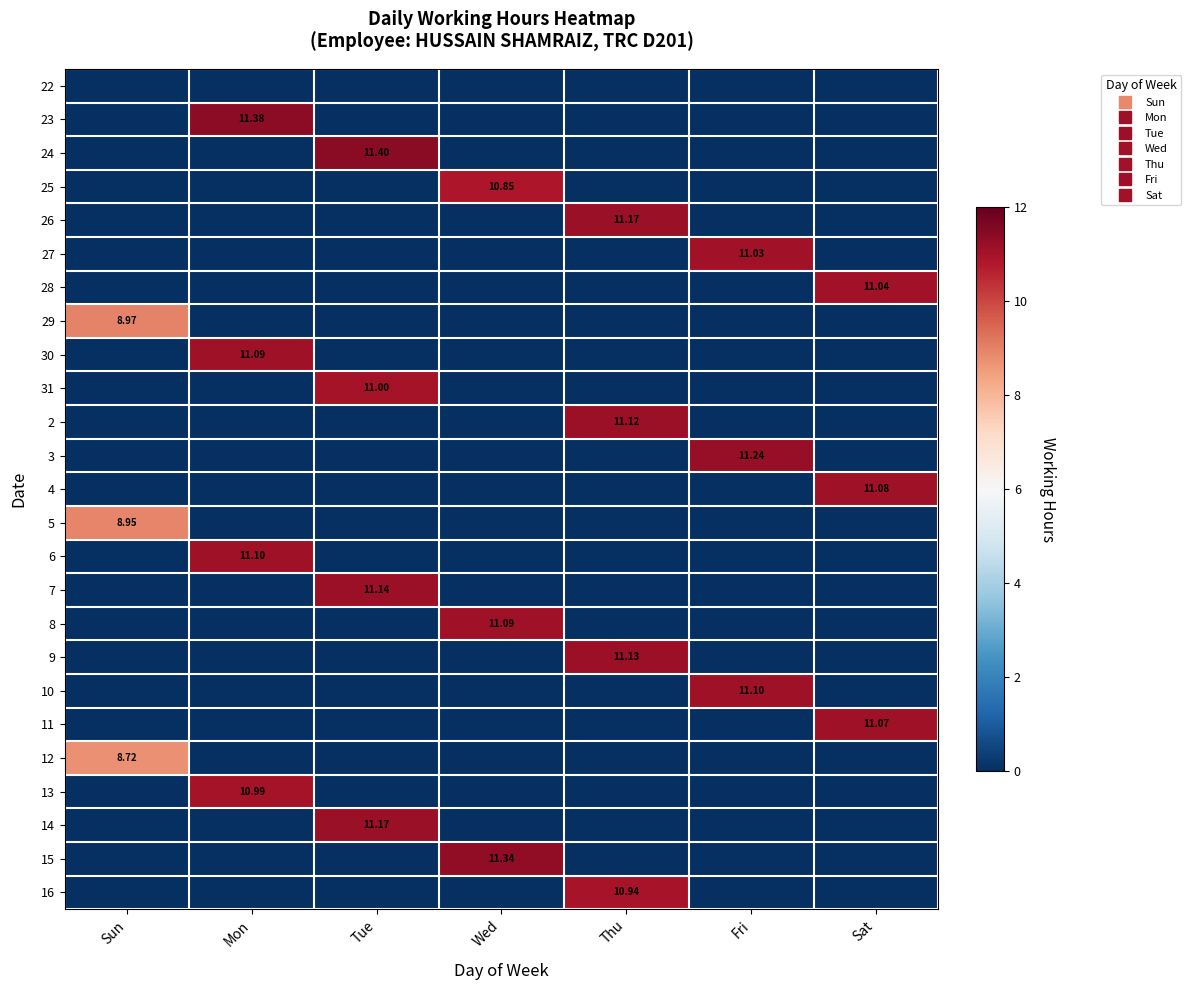

The value of 4 at Thu is -3.9. True or false?

False